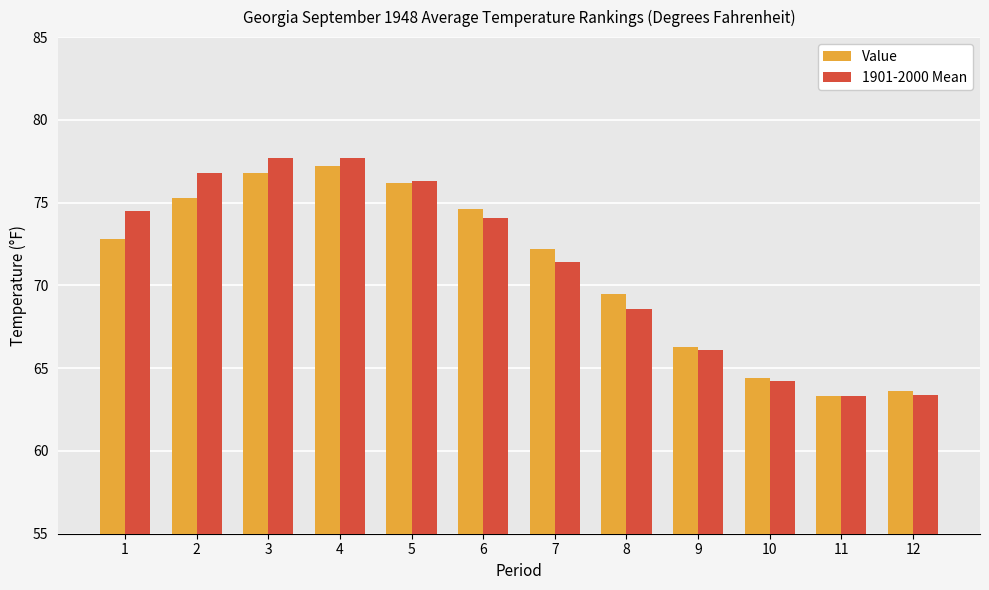

Is it true that Value equals 63.3 at 11?

True